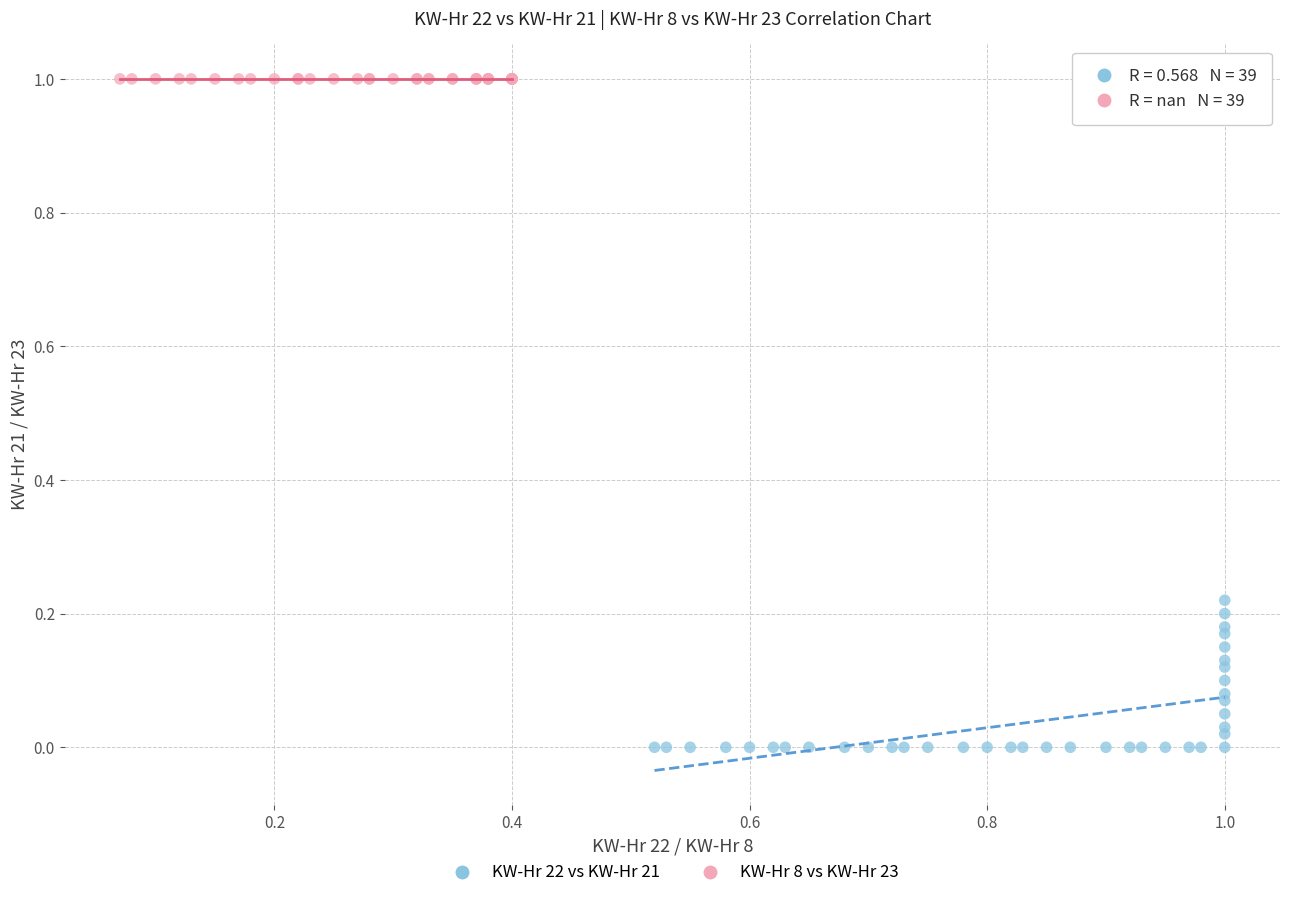

Which series contains the lowest Y value?

KW-Hr 22 vs KW-Hr 21